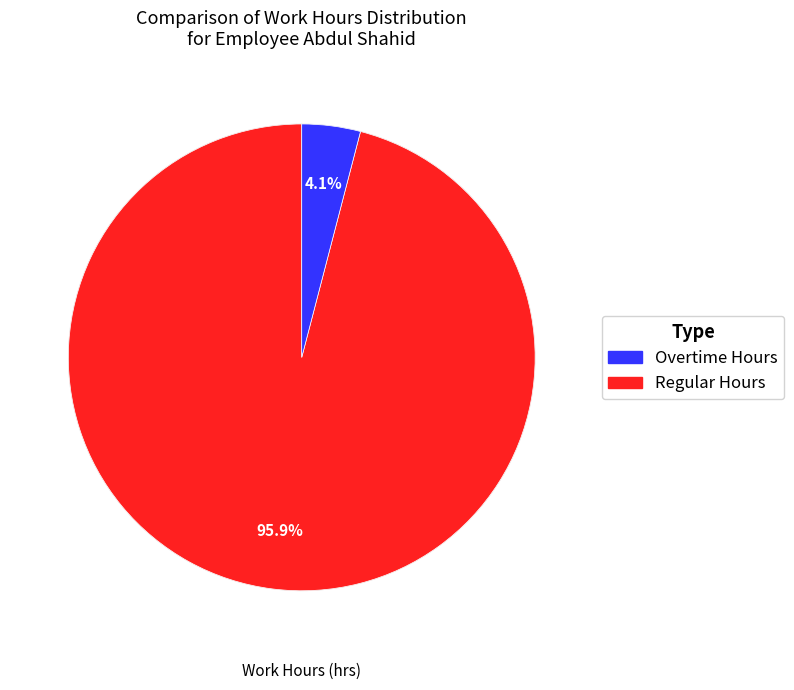

Is there any slice that represents more than half of the pie?

Yes